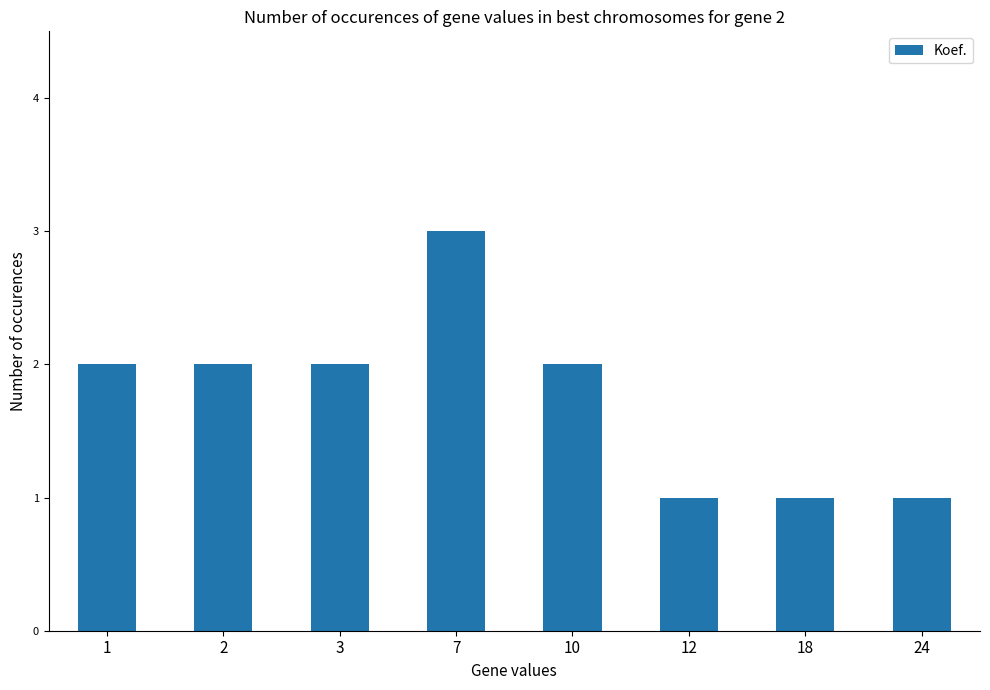

Does the chart contain any negative values?

No